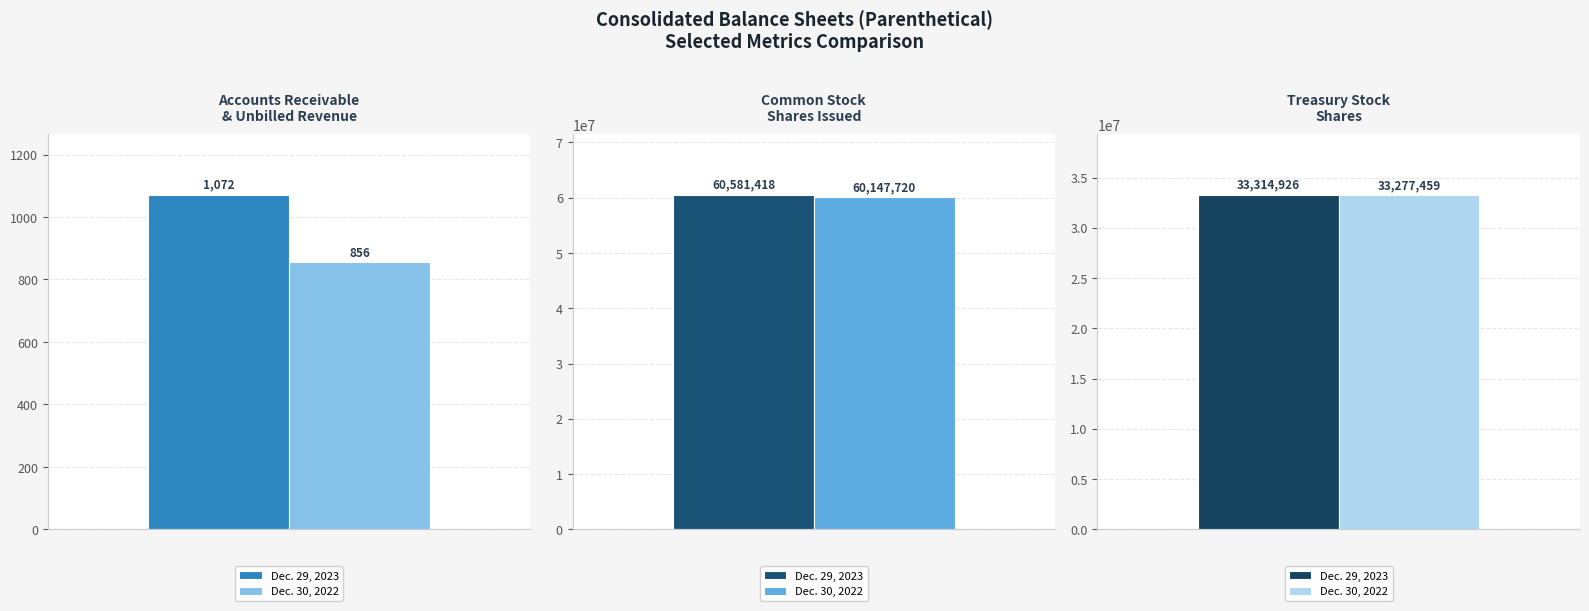

Rank the series by their maximum value, from lowest to highest.

Dec. 30, 2022, Dec. 29, 2023